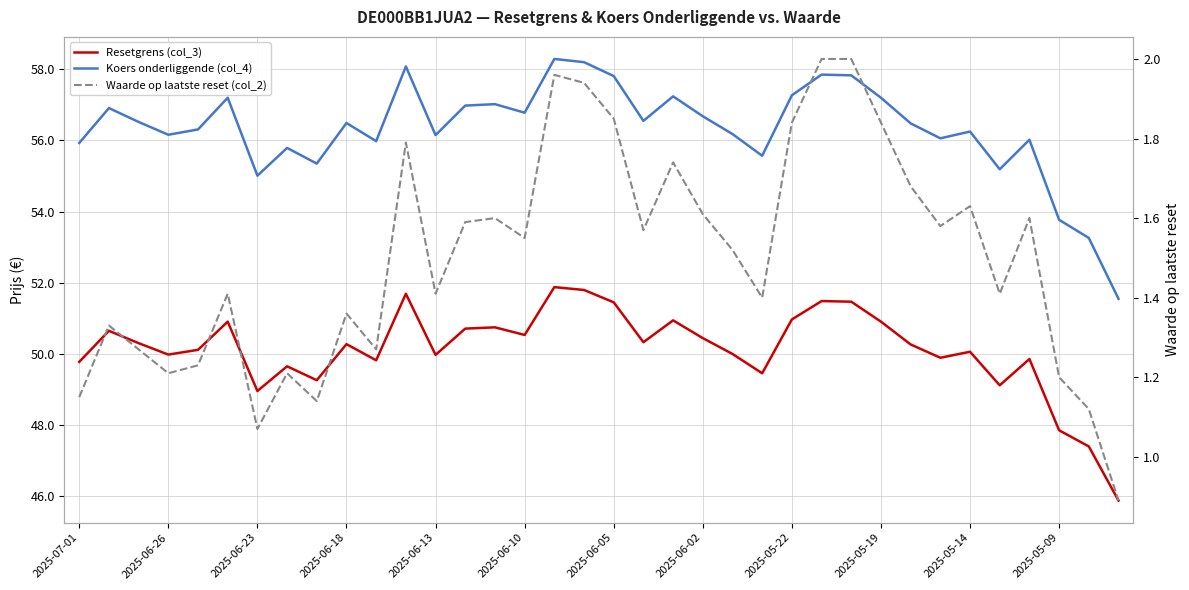

At how many categories does at least one series exceed 34?

36